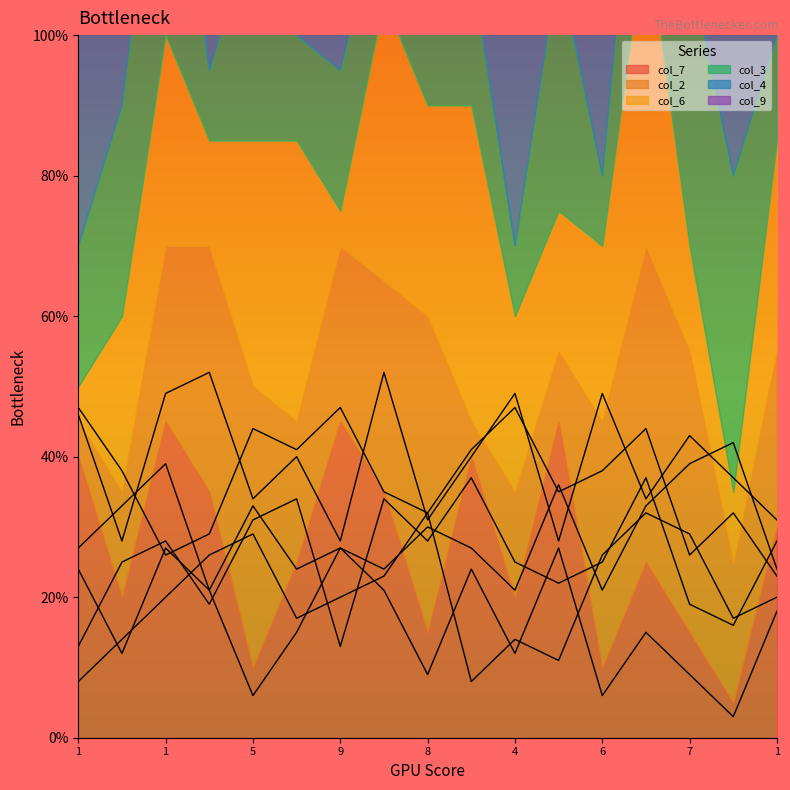

Reading left to right, transcribe all the data shown in this chart.

col_7: 2.4	1.2	2.7	2.1	0.6	1.5	2.7	2.1	0.9	2.4	1.2	2.7	0.6	1.5	0.9	0.3	1.8
col_2: 0.8	1.4	2.0	2.6	2.9	1.7	2.0	2.3	3.2	0.8	1.4	1.1	2.6	3.2	2.9	1.7	2.0
col_6: 1.3	2.5	2.8	1.9	3.1	3.4	1.3	3.4	2.8	3.7	2.5	2.2	2.5	3.7	1.9	1.6	2.8
col_3: 2.7	3.3	3.9	2.1	3.3	2.4	2.7	2.4	3.0	2.7	2.1	3.6	2.1	3.3	3.9	4.2	2.4
col_4: 4.7	3.8	2.6	2.9	4.4	4.1	4.7	3.5	3.2	4.1	4.7	3.5	3.8	4.4	2.6	3.2	2.3
col_9: 4.6	2.8	4.9	5.2	3.4	4.0	2.8	5.2	3.1	4.0	4.9	2.8	4.9	3.4	4.3	3.7	3.1